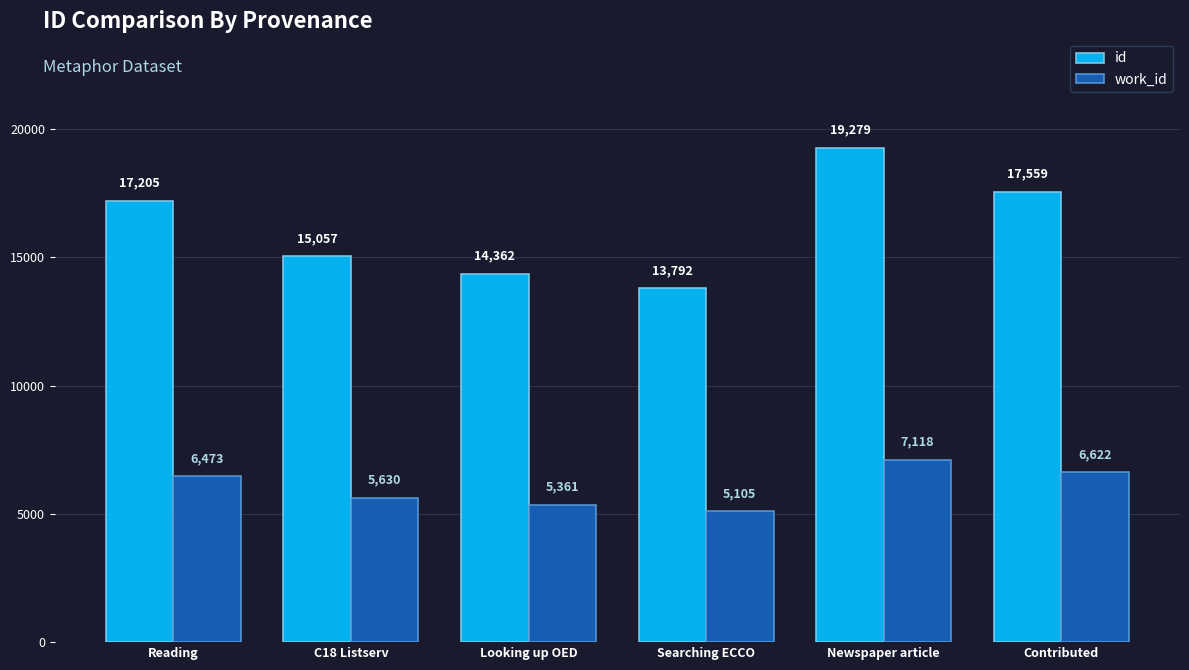

How many data points in work_id are less than 6473?

3